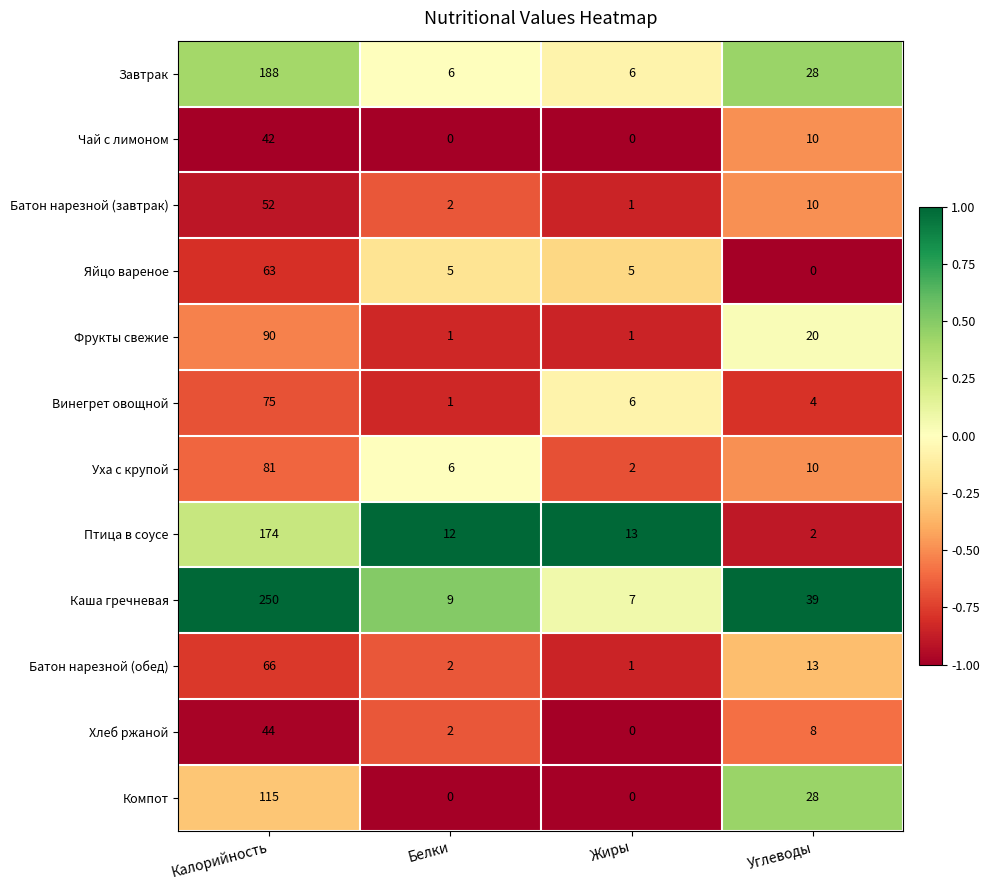

At which label does Винегрет овощной first exceed 6?

Калорийность